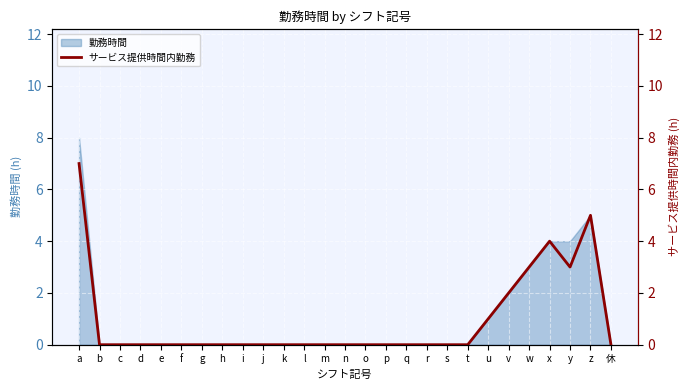

What position from the left is k?

11